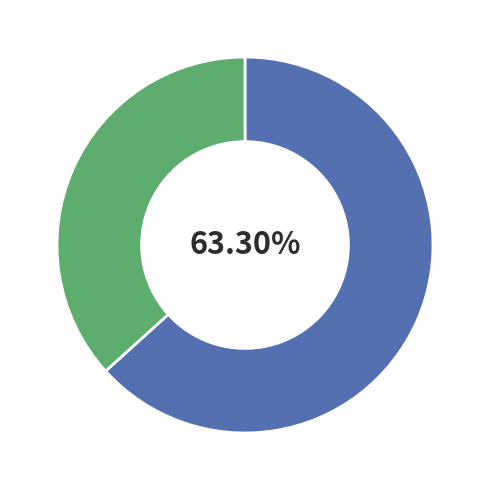

Is there any slice that represents more than half of the pie?

Yes